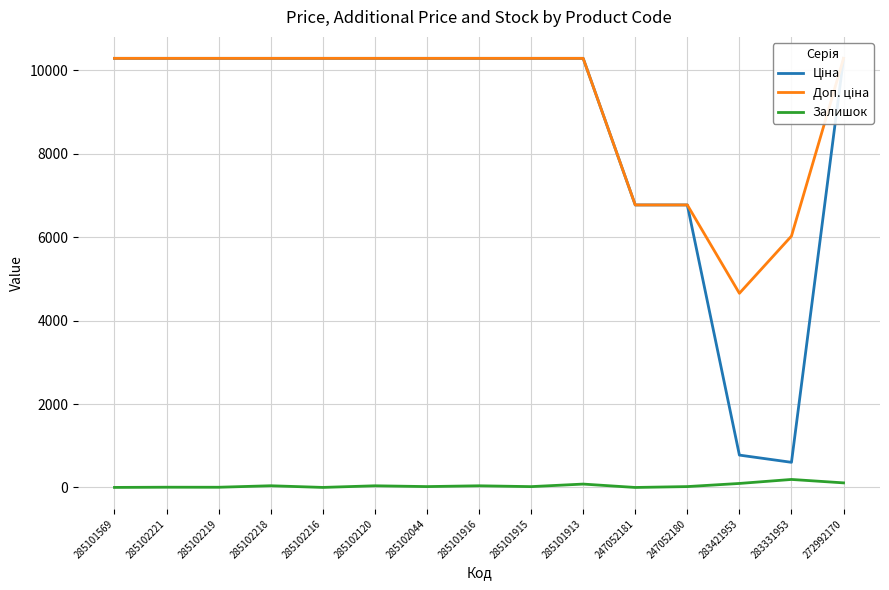

Which has a higher value, 247052181 or 272992170?

272992170